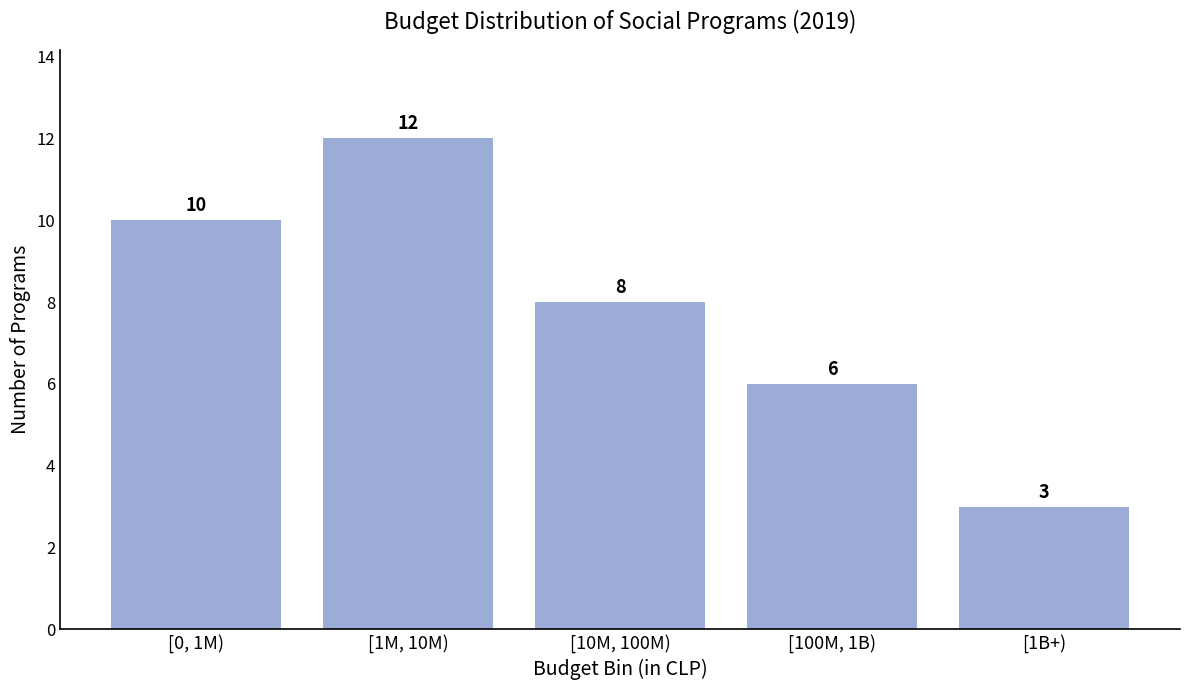

Reading left to right, list all the values displayed in this chart.

[0, 1M)=10	[1M, 10M)=12	[10M, 100M)=8	[100M, 1B)=6	[1B+)=3